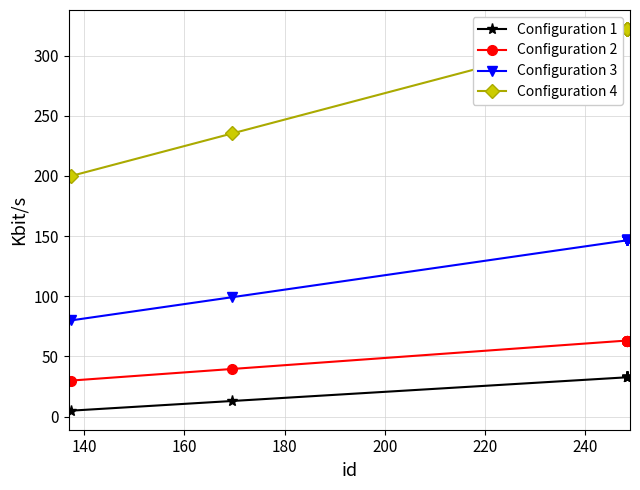

Which series has the largest range (max minus min)?

Configuration 4